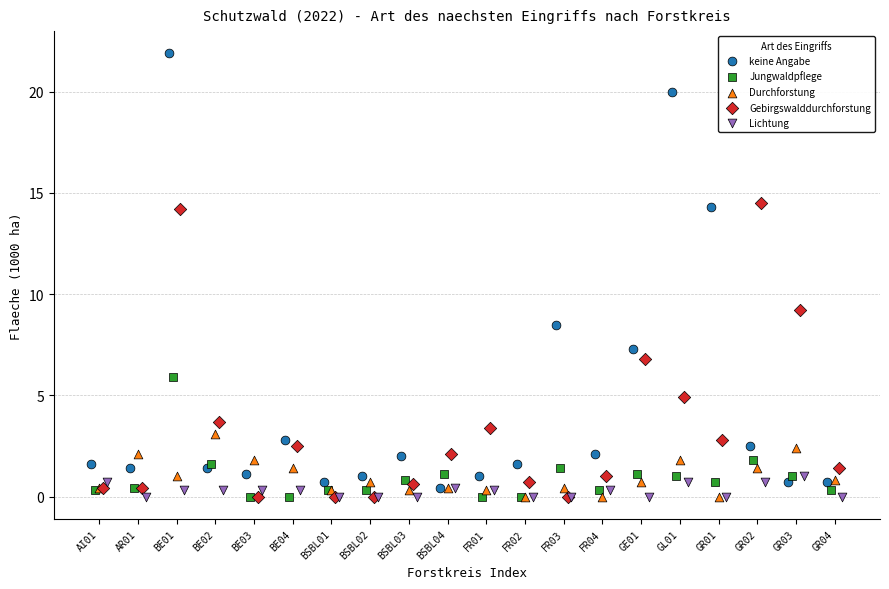

What are all the series names shown in the legend?

keine Angabe, Jungwaldpflege, Durchforstung, Gebirgswalddurchforstung, Lichtung